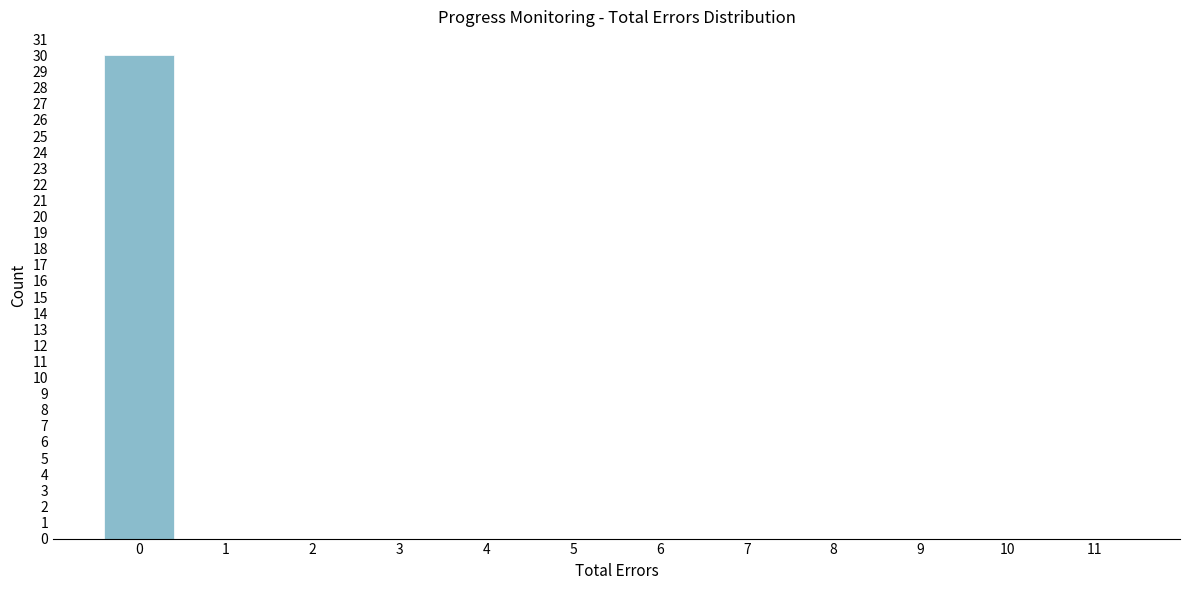

Reading left to right, what are all the values shown in this chart?

0=30	1=0	2=0	3=0	4=0	5=0	6=0	7=0	8=0	9=0	10=0	11=0